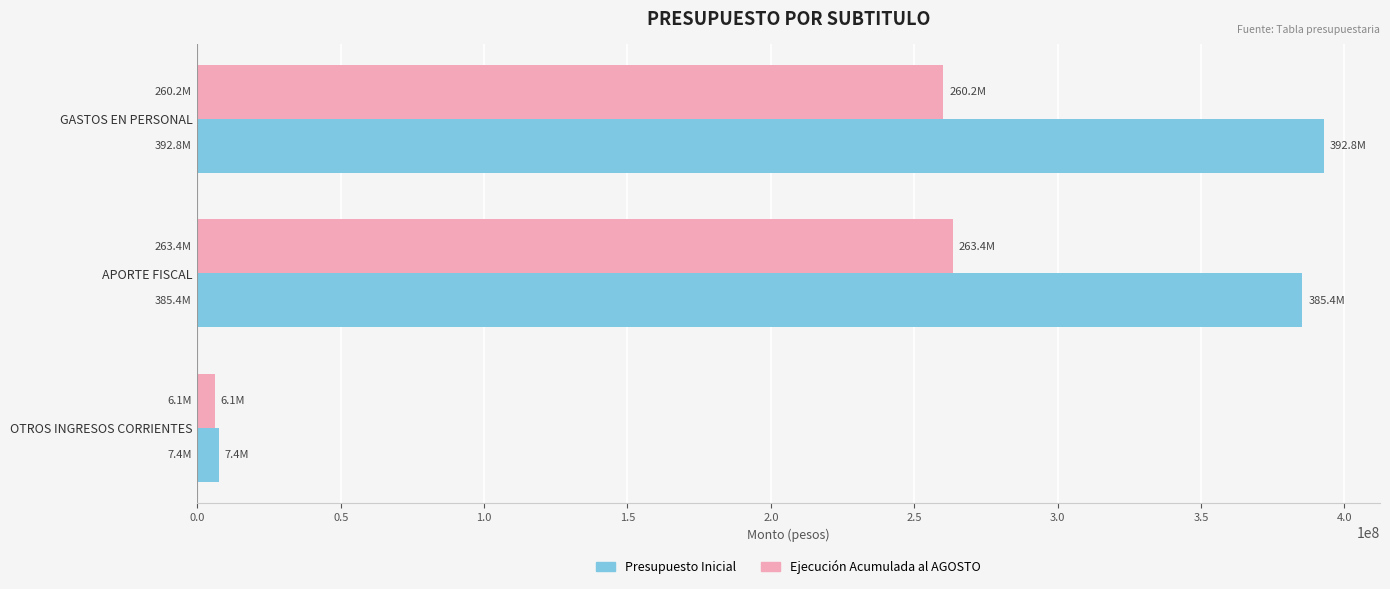

What is the total value across all series at APORTE FISCAL?

648789701